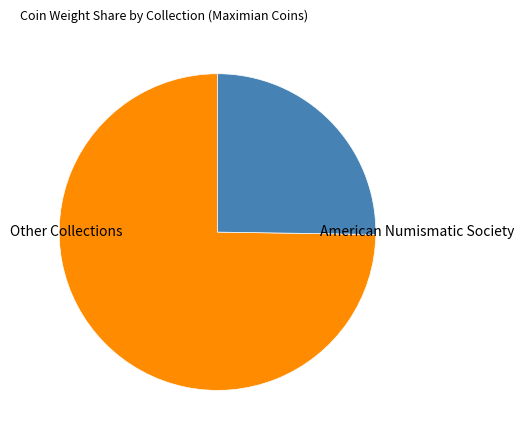

Rank the categories by value from lowest to highest.

American Numismatic Society, Other Collections